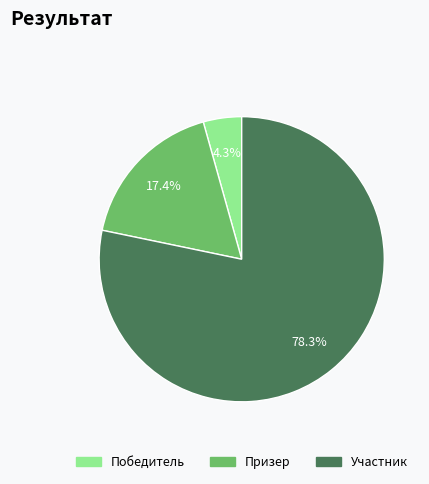

To the nearest percent, what percentage of the pie is Участник?

78%